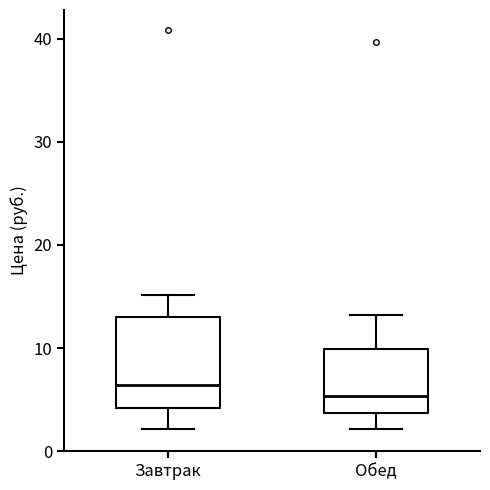

Which box is the tallest, from its lower edge to its upper edge?

Завтрак